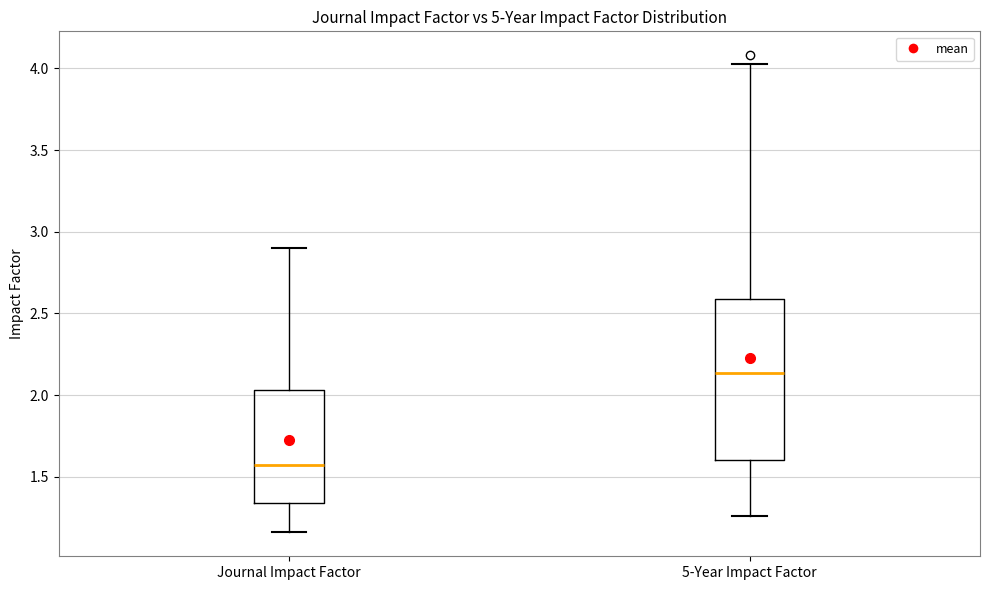

Reading left to right, read every box against the y-axis: the position of its median line, the range the box covers, and the ends of its whiskers. The values are not printed on the chart, so give them approximately, as read against the axis.

Journal Impact Factor: median 1.55, box 1.35 to 2.05, whiskers 1.15 to 2.90
5-Year Impact Factor: median 2.15, box 1.60 to 2.60, whiskers 1.25 to 4.05